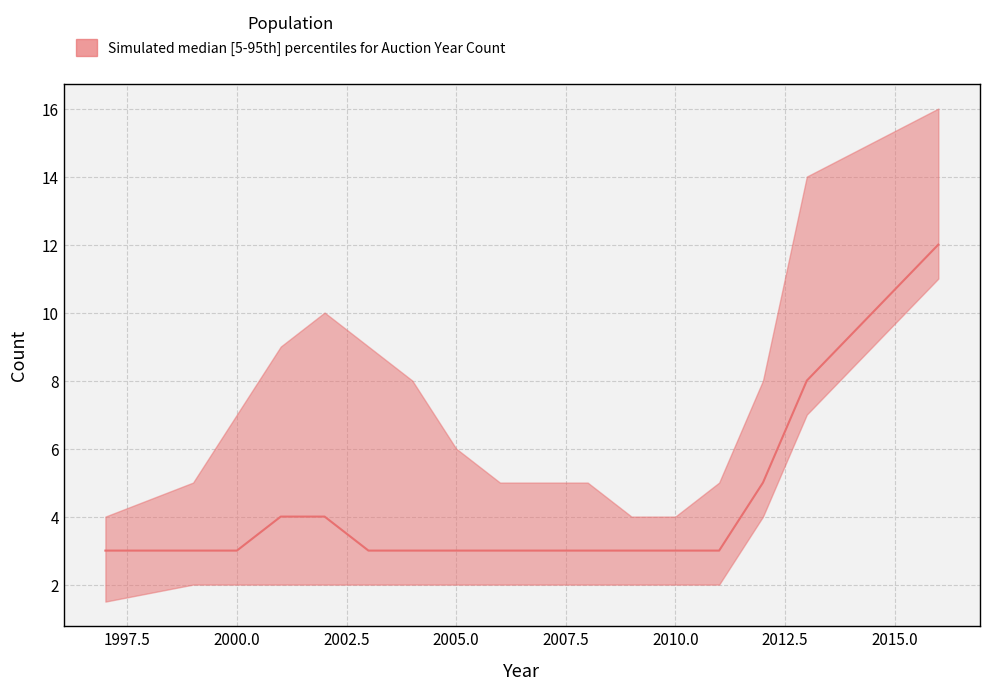

What is the lowest value of the lower series?

1.5